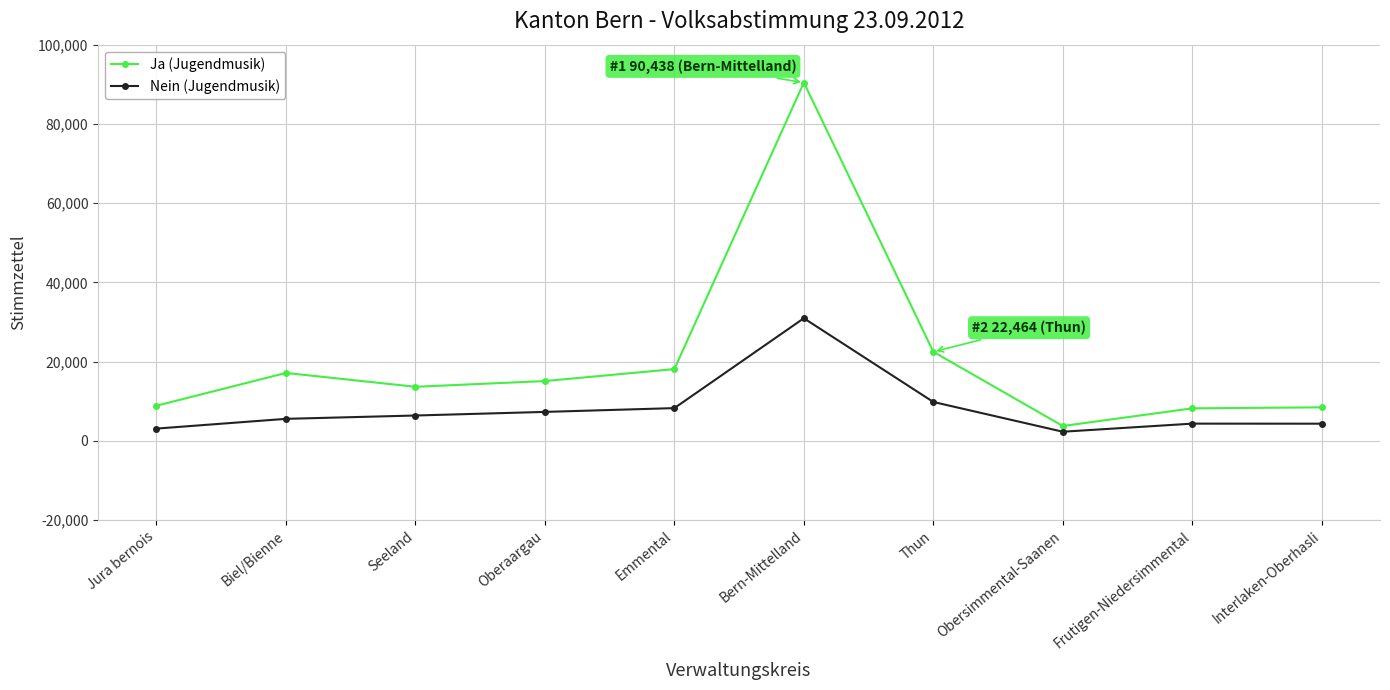

What is the label of the 7th point from the left?

Thun